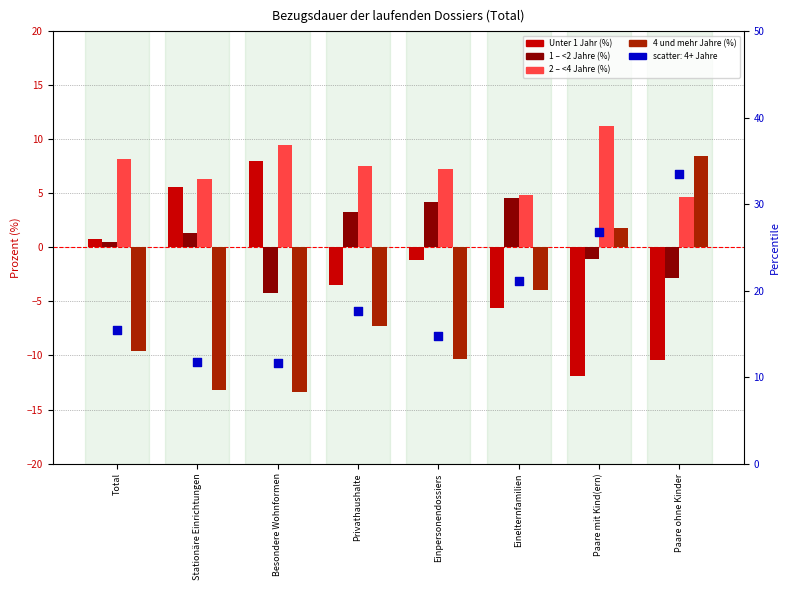

Which series contains the highest Y value?

4 und mehr Jahre (%)